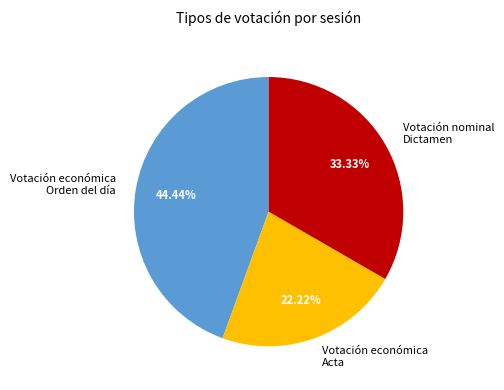

How many slices are in this pie chart?

3